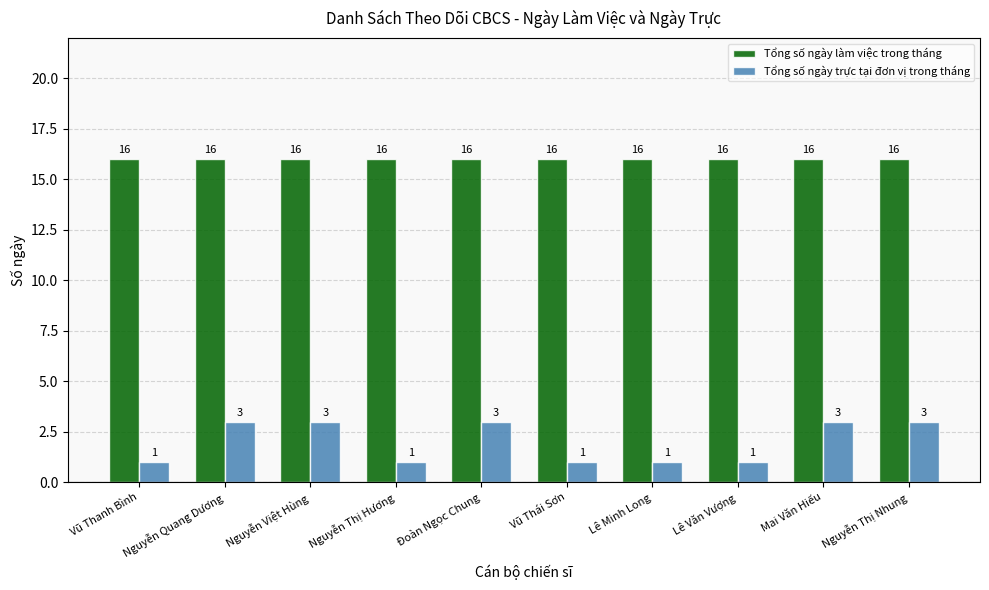

What value does the Tổng số ngày trực tại đơn vị trong tháng series have at Lê Minh Long?

1